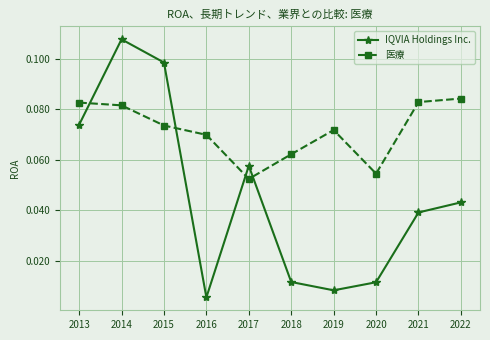

The value of 医療 at 2013 is 0.0. True or false?

False